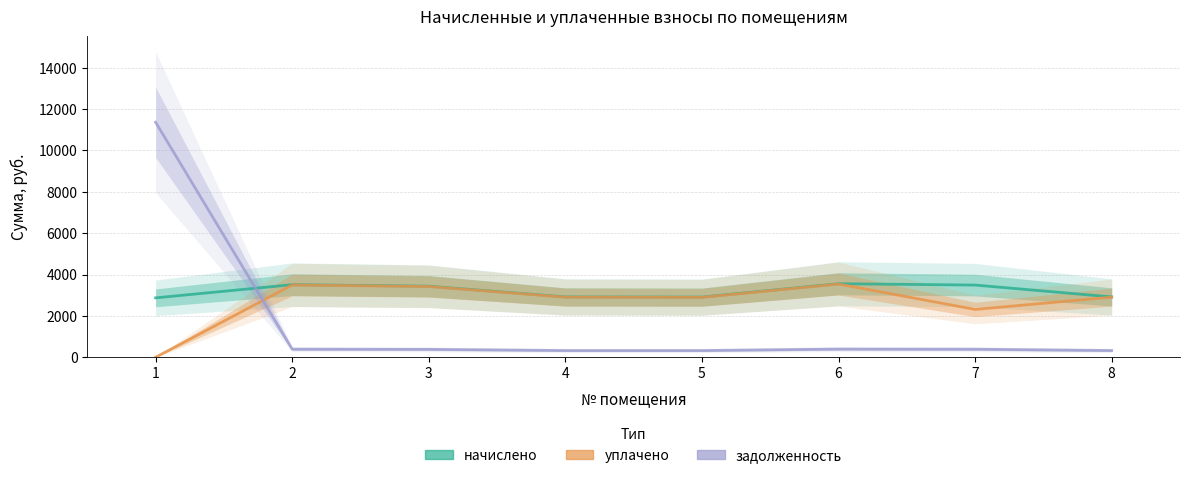

At how many categories does at least one series exceed 2030?

8